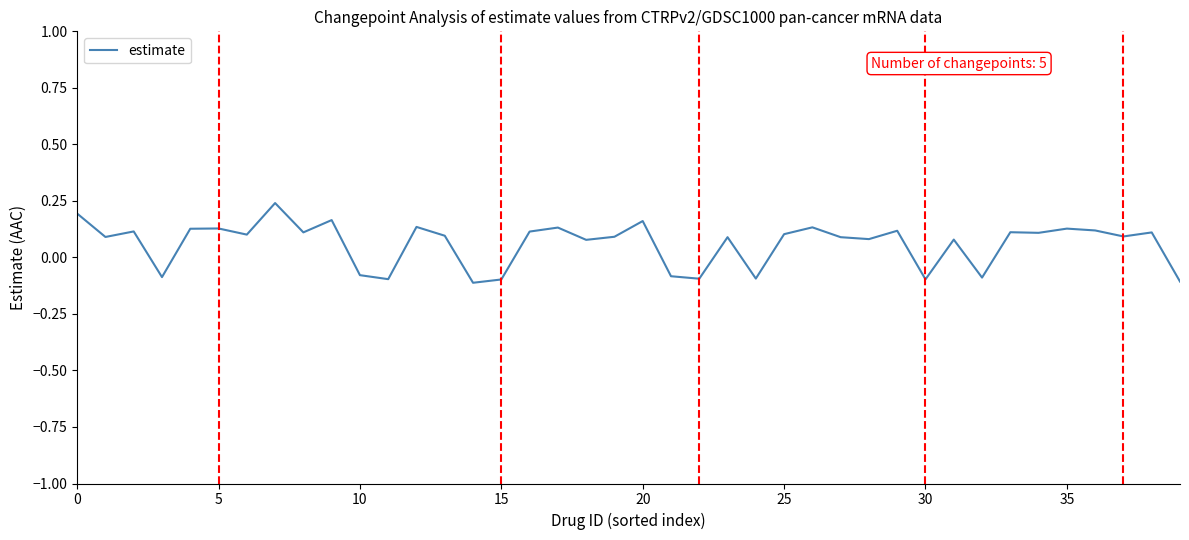

What is the difference between the maximum and minimum values?

0.4